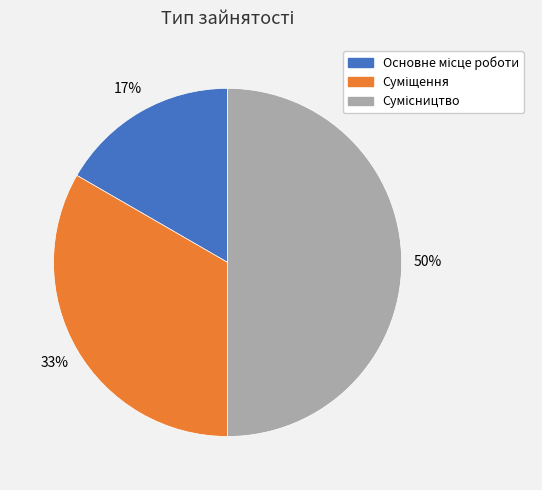

To the nearest percent, what is the difference between the largest and smallest slice percentages?

33%